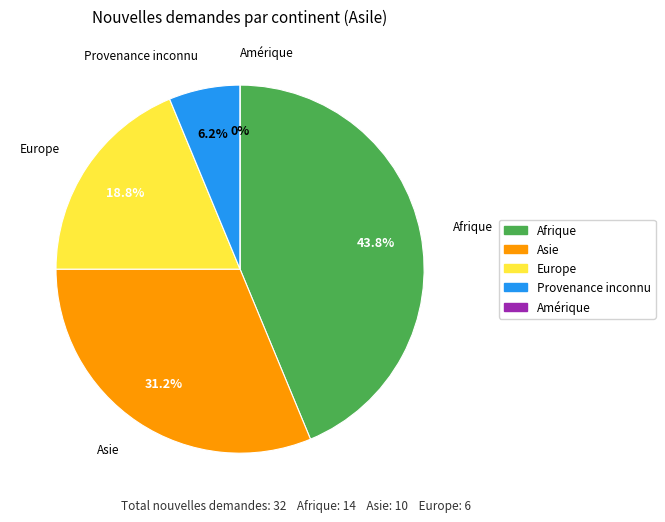

To the nearest percent, what is the average slice percentage?

20%